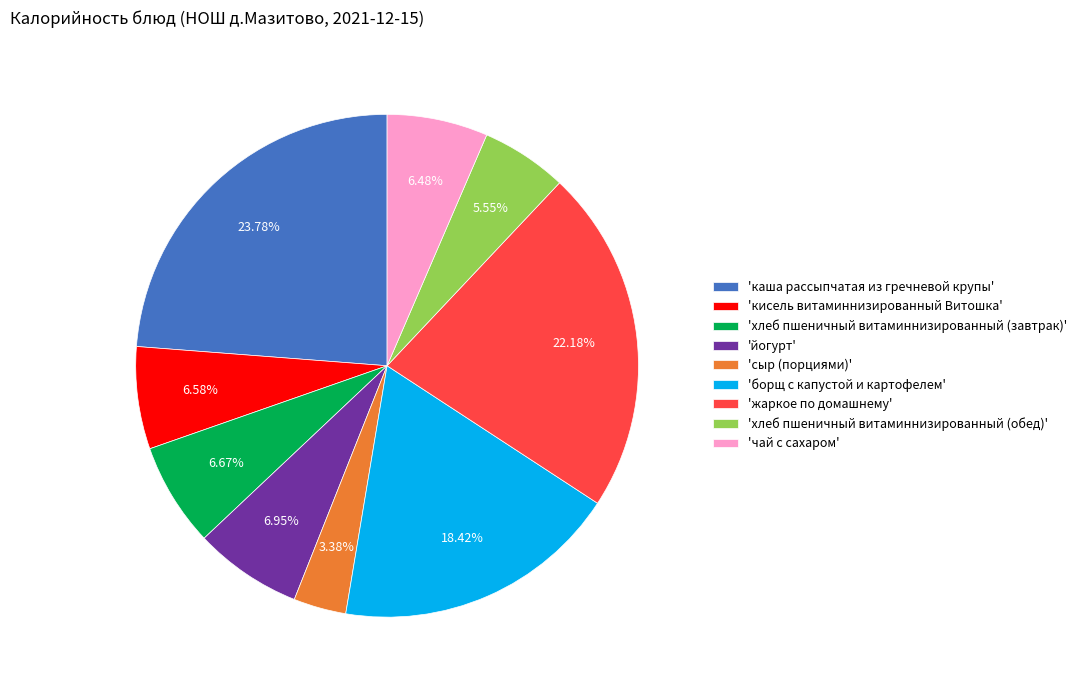

Do 'кисель витаминнизированный Витошка' and 'борщ с капустой и картофелем' together represent more than half of the pie?

No